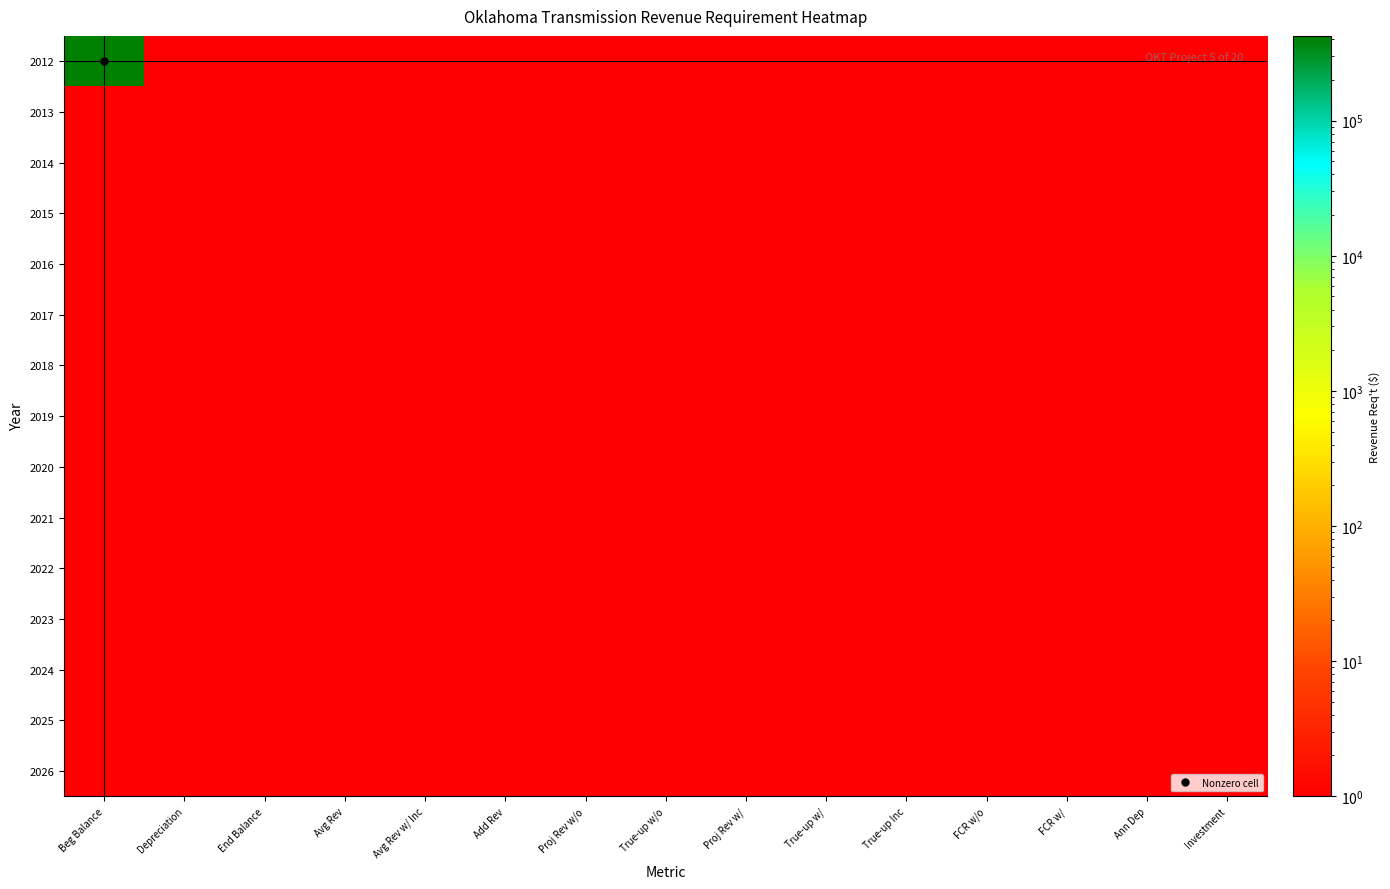

Reading left to right, what are all the values shown in this chart?

2012: Beg Balance=423080.0	Depreciation=1.0	End Balance=1.0	Avg Rev=1.0	Avg Rev w/ Inc=1.0	Add Rev=1.0	Proj Rev w/o=1.0	True-up w/o=1.0	Proj Rev w/=1.0	True-up w/=1.0	True-up Inc=1.0	FCR w/o=1.0	FCR w/=1.0	Ann Dep=1.0	Investment=1.0
2013: Beg Balance=1.0	Depreciation=1.0	End Balance=1.0	Avg Rev=1.0	Avg Rev w/ Inc=1.0	Add Rev=1.0	Proj Rev w/o=1.0	True-up w/o=1.0	Proj Rev w/=1.0	True-up w/=1.0	True-up Inc=1.0	FCR w/o=1.0	FCR w/=1.0	Ann Dep=1.0	Investment=1.0
2014: Beg Balance=1.0	Depreciation=1.0	End Balance=1.0	Avg Rev=1.0	Avg Rev w/ Inc=1.0	Add Rev=1.0	Proj Rev w/o=1.0	True-up w/o=1.0	Proj Rev w/=1.0	True-up w/=1.0	True-up Inc=1.0	FCR w/o=1.0	FCR w/=1.0	Ann Dep=1.0	Investment=1.0
2015: Beg Balance=1.0	Depreciation=1.0	End Balance=1.0	Avg Rev=1.0	Avg Rev w/ Inc=1.0	Add Rev=1.0	Proj Rev w/o=1.0	True-up w/o=1.0	Proj Rev w/=1.0	True-up w/=1.0	True-up Inc=1.0	FCR w/o=1.0	FCR w/=1.0	Ann Dep=1.0	Investment=1.0
2016: Beg Balance=1.0	Depreciation=1.0	End Balance=1.0	Avg Rev=1.0	Avg Rev w/ Inc=1.0	Add Rev=1.0	Proj Rev w/o=1.0	True-up w/o=1.0	Proj Rev w/=1.0	True-up w/=1.0	True-up Inc=1.0	FCR w/o=1.0	FCR w/=1.0	Ann Dep=1.0	Investment=1.0
2017: Beg Balance=1.0	Depreciation=1.0	End Balance=1.0	Avg Rev=1.0	Avg Rev w/ Inc=1.0	Add Rev=1.0	Proj Rev w/o=1.0	True-up w/o=1.0	Proj Rev w/=1.0	True-up w/=1.0	True-up Inc=1.0	FCR w/o=1.0	FCR w/=1.0	Ann Dep=1.0	Investment=1.0
2018: Beg Balance=1.0	Depreciation=1.0	End Balance=1.0	Avg Rev=1.0	Avg Rev w/ Inc=1.0	Add Rev=1.0	Proj Rev w/o=1.0	True-up w/o=1.0	Proj Rev w/=1.0	True-up w/=1.0	True-up Inc=1.0	FCR w/o=1.0	FCR w/=1.0	Ann Dep=1.0	Investment=1.0
2019: Beg Balance=1.0	Depreciation=1.0	End Balance=1.0	Avg Rev=1.0	Avg Rev w/ Inc=1.0	Add Rev=1.0	Proj Rev w/o=1.0	True-up w/o=1.0	Proj Rev w/=1.0	True-up w/=1.0	True-up Inc=1.0	FCR w/o=1.0	FCR w/=1.0	Ann Dep=1.0	Investment=1.0
2020: Beg Balance=1.0	Depreciation=1.0	End Balance=1.0	Avg Rev=1.0	Avg Rev w/ Inc=1.0	Add Rev=1.0	Proj Rev w/o=1.0	True-up w/o=1.0	Proj Rev w/=1.0	True-up w/=1.0	True-up Inc=1.0	FCR w/o=1.0	FCR w/=1.0	Ann Dep=1.0	Investment=1.0
2021: Beg Balance=1.0	Depreciation=1.0	End Balance=1.0	Avg Rev=1.0	Avg Rev w/ Inc=1.0	Add Rev=1.0	Proj Rev w/o=1.0	True-up w/o=1.0	Proj Rev w/=1.0	True-up w/=1.0	True-up Inc=1.0	FCR w/o=1.0	FCR w/=1.0	Ann Dep=1.0	Investment=1.0
2022: Beg Balance=1.0	Depreciation=1.0	End Balance=1.0	Avg Rev=1.0	Avg Rev w/ Inc=1.0	Add Rev=1.0	Proj Rev w/o=1.0	True-up w/o=1.0	Proj Rev w/=1.0	True-up w/=1.0	True-up Inc=1.0	FCR w/o=1.0	FCR w/=1.0	Ann Dep=1.0	Investment=1.0
2023: Beg Balance=1.0	Depreciation=1.0	End Balance=1.0	Avg Rev=1.0	Avg Rev w/ Inc=1.0	Add Rev=1.0	Proj Rev w/o=1.0	True-up w/o=1.0	Proj Rev w/=1.0	True-up w/=1.0	True-up Inc=1.0	FCR w/o=1.0	FCR w/=1.0	Ann Dep=1.0	Investment=1.0
2024: Beg Balance=1.0	Depreciation=1.0	End Balance=1.0	Avg Rev=1.0	Avg Rev w/ Inc=1.0	Add Rev=1.0	Proj Rev w/o=1.0	True-up w/o=1.0	Proj Rev w/=1.0	True-up w/=1.0	True-up Inc=1.0	FCR w/o=1.0	FCR w/=1.0	Ann Dep=1.0	Investment=1.0
2025: Beg Balance=1.0	Depreciation=1.0	End Balance=1.0	Avg Rev=1.0	Avg Rev w/ Inc=1.0	Add Rev=1.0	Proj Rev w/o=1.0	True-up w/o=1.0	Proj Rev w/=1.0	True-up w/=1.0	True-up Inc=1.0	FCR w/o=1.0	FCR w/=1.0	Ann Dep=1.0	Investment=1.0
2026: Beg Balance=1.0	Depreciation=1.0	End Balance=1.0	Avg Rev=1.0	Avg Rev w/ Inc=1.0	Add Rev=1.0	Proj Rev w/o=1.0	True-up w/o=1.0	Proj Rev w/=1.0	True-up w/=1.0	True-up Inc=1.0	FCR w/o=1.0	FCR w/=1.0	Ann Dep=1.0	Investment=1.0